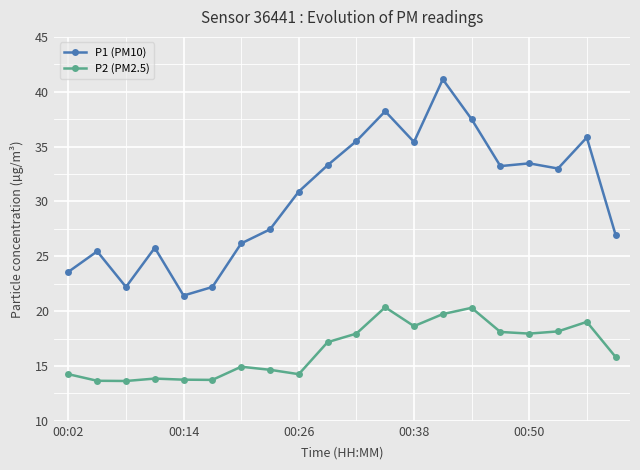

Which series has the widest spread of values?

P1 (PM10)